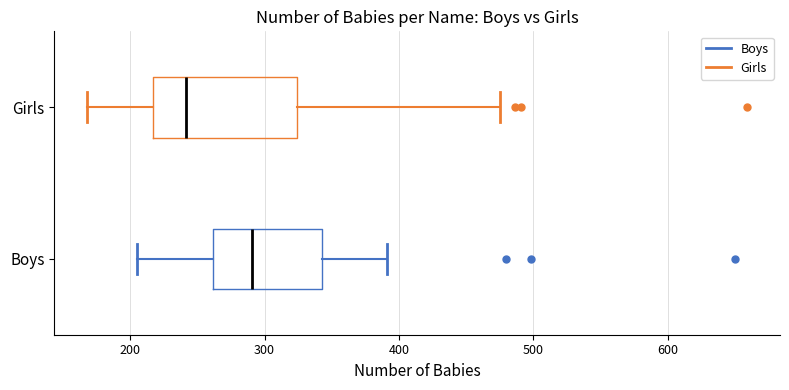

Which box has the furthest to the right median line?

Boys